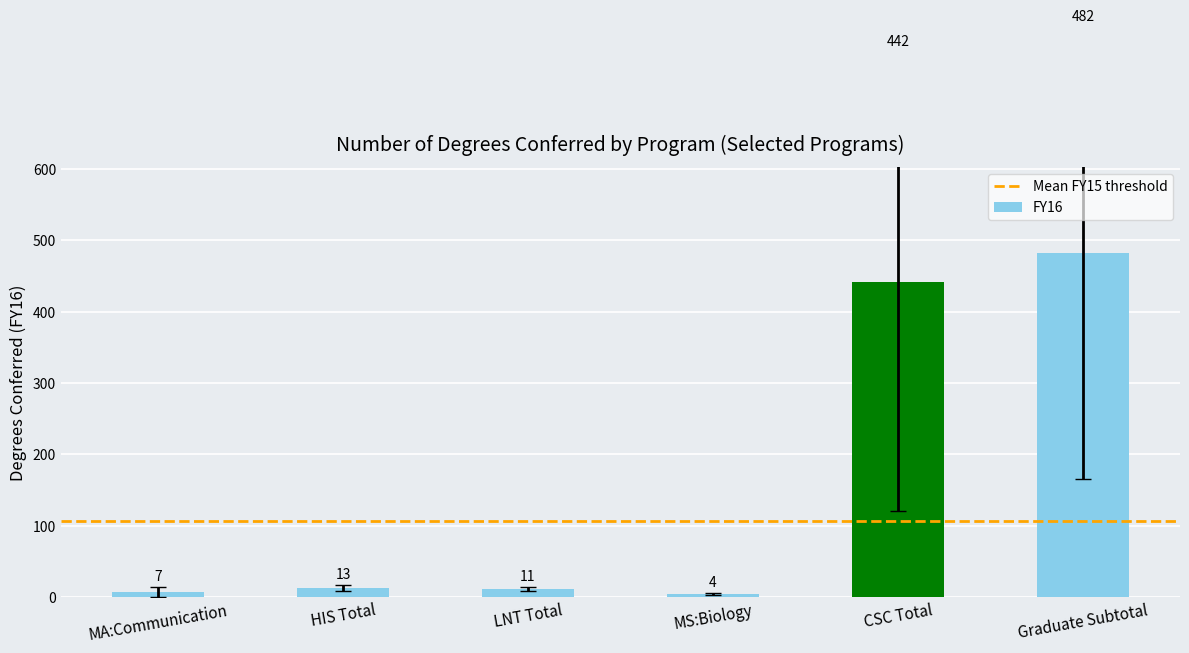

What value does the data have at Graduate Subtotal, to the nearest 10?

480